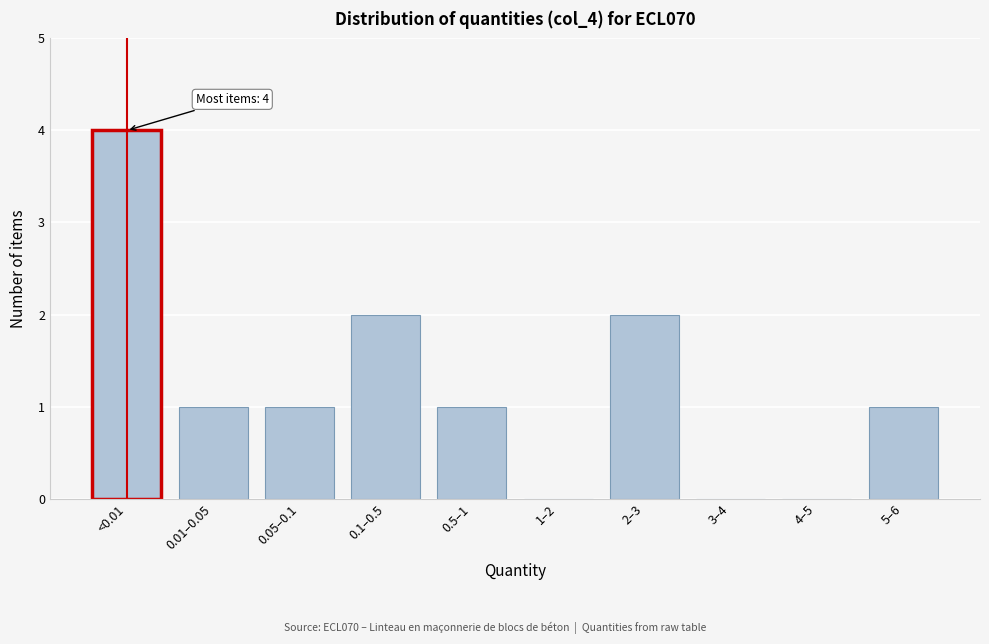

Reading left to right, what are all the values shown in this chart?

<0.01=4	0.01–0.05=1	0.05–0.1=1	0.1–0.5=2	0.5–1=1	1–2=0	2–3=2	3–4=0	4–5=0	5–6=1